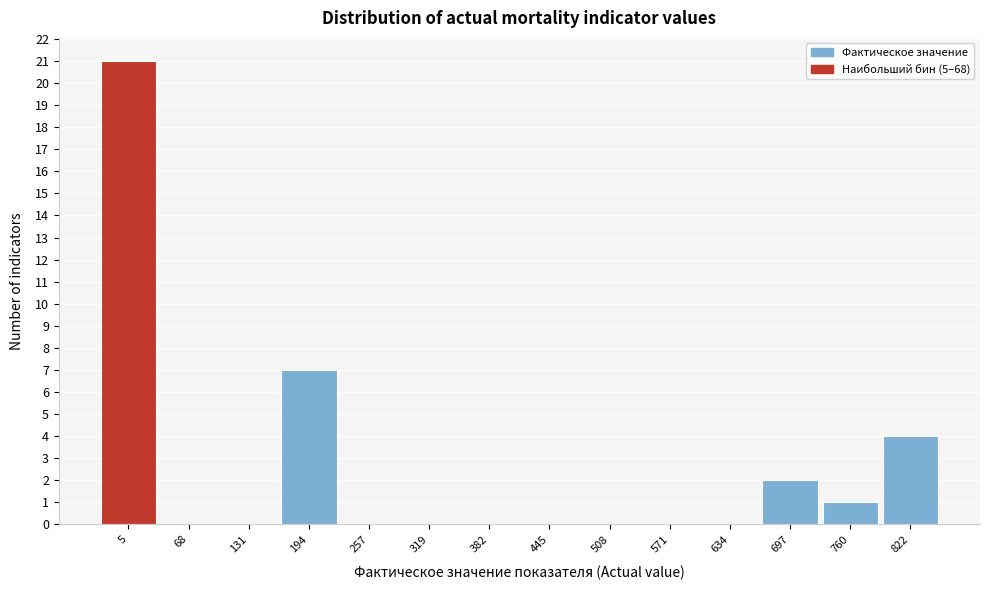

Reading left to right, what are all the values shown in this chart?

5=21	68=0	131=0	194=7	257=0	319=0	382=0	445=0	508=0	571=0	634=0	697=2	760=1	822=4